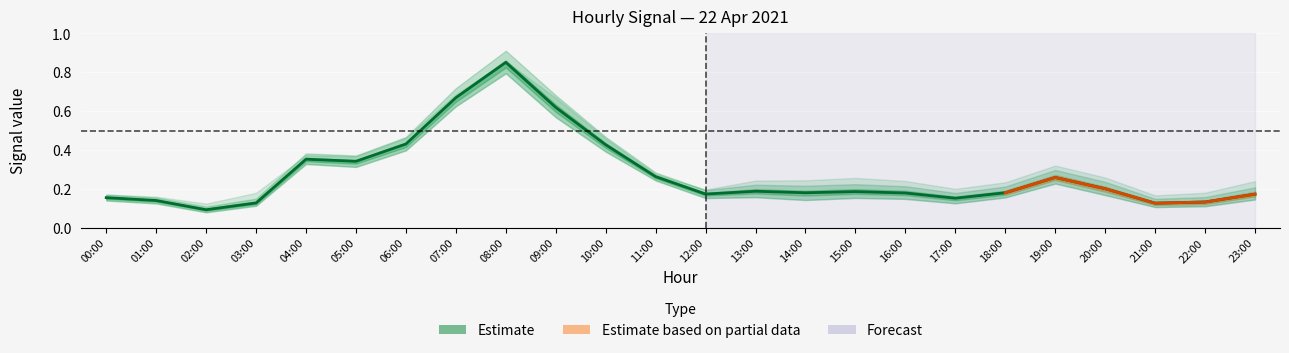

At which label is the value closest to 0?

02:00